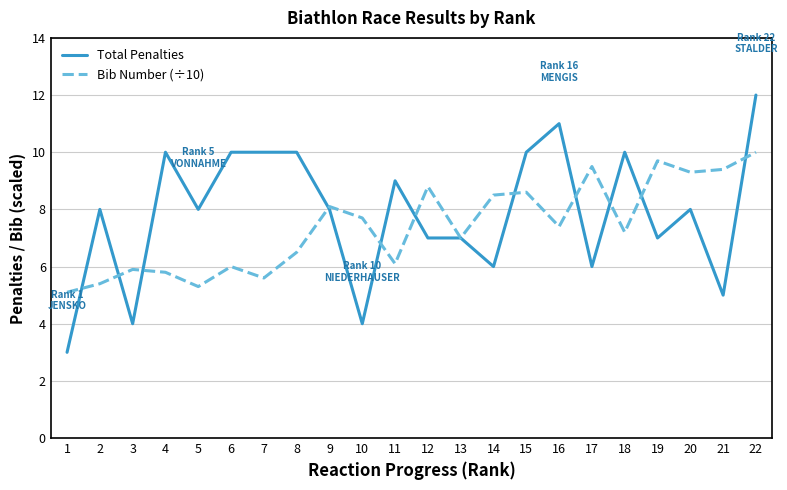

At which label does Bib Number (÷10) first exceed 7?

9